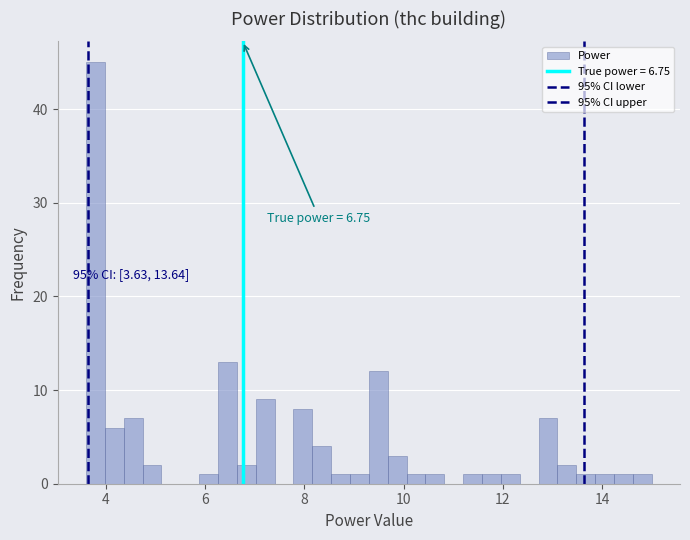

Around what value on the x-axis is the tallest bar? Give the approximate position of its centre, as read against the axis.

3.8